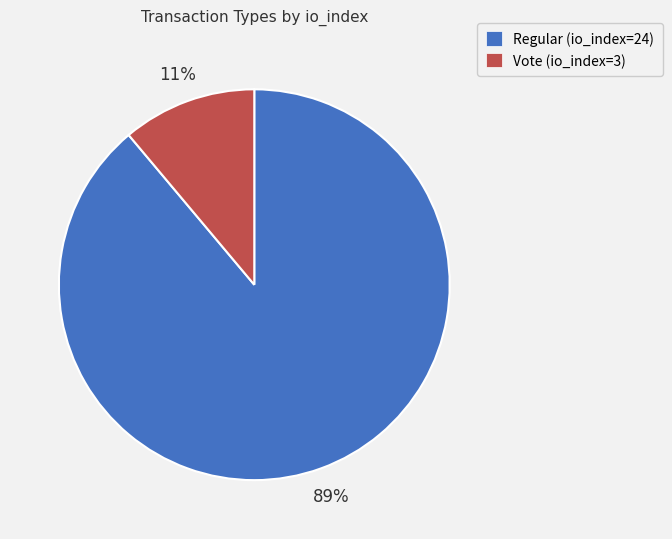

True or false: Vote (io_index=3) accounts for 1% of the total.

False